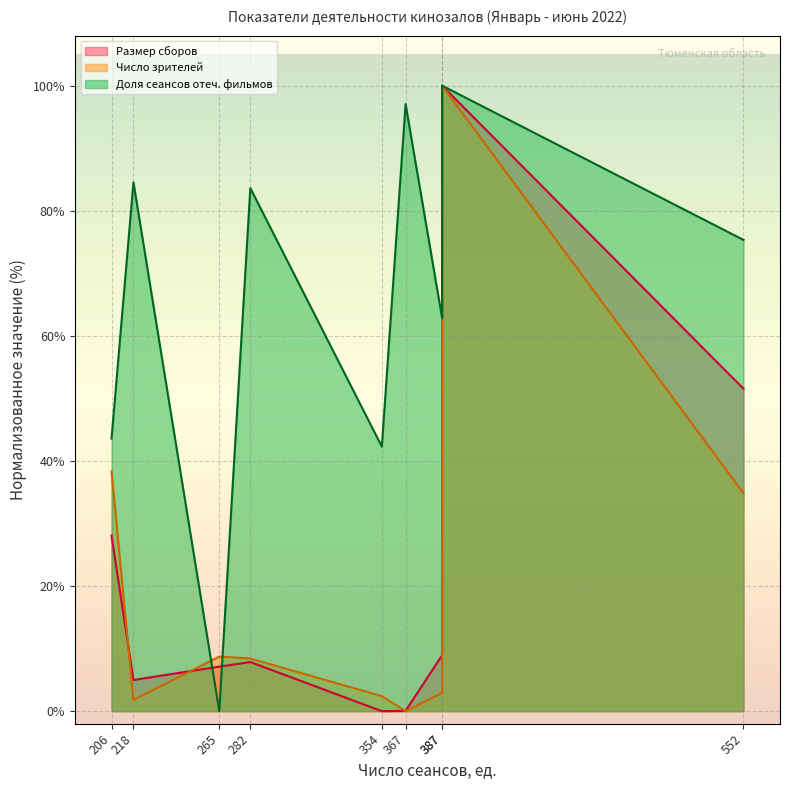

Is it true that Доля сеансов отеч. фильмов equals 22.9 at 206?

False